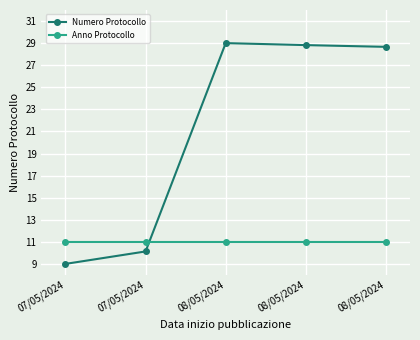

Count the number of categories in the chart.

5